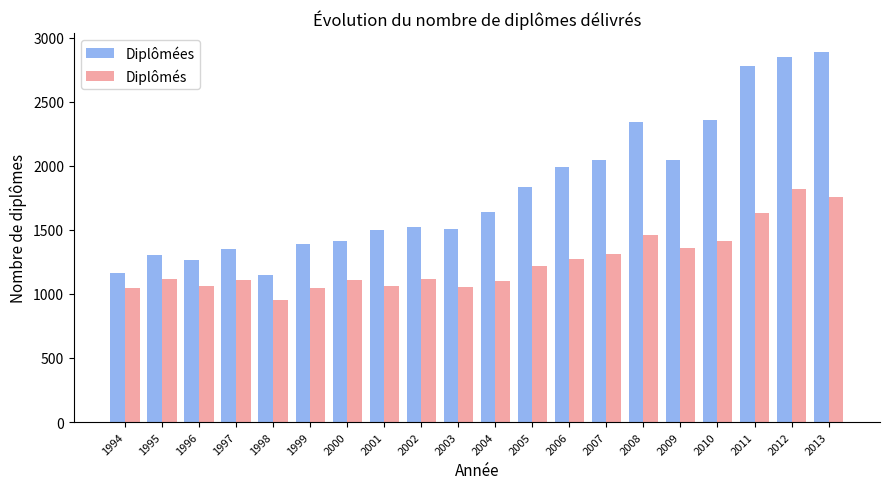

How many data points in Diplômés are less than 1120?

10